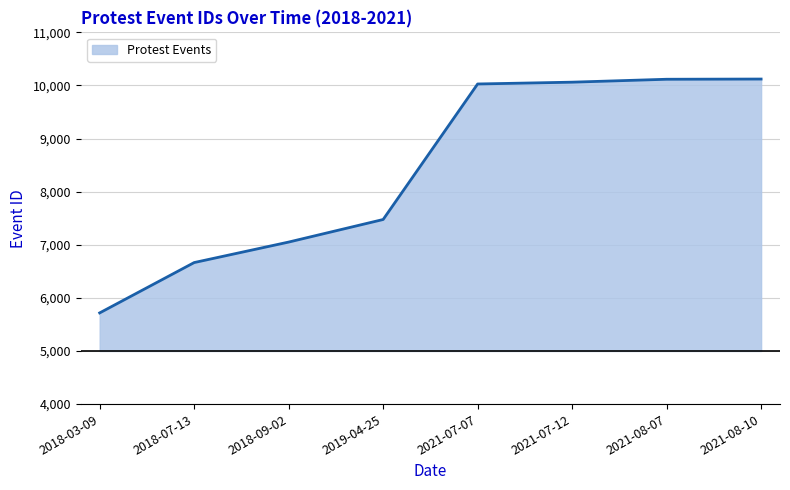

What is the average value?

8405